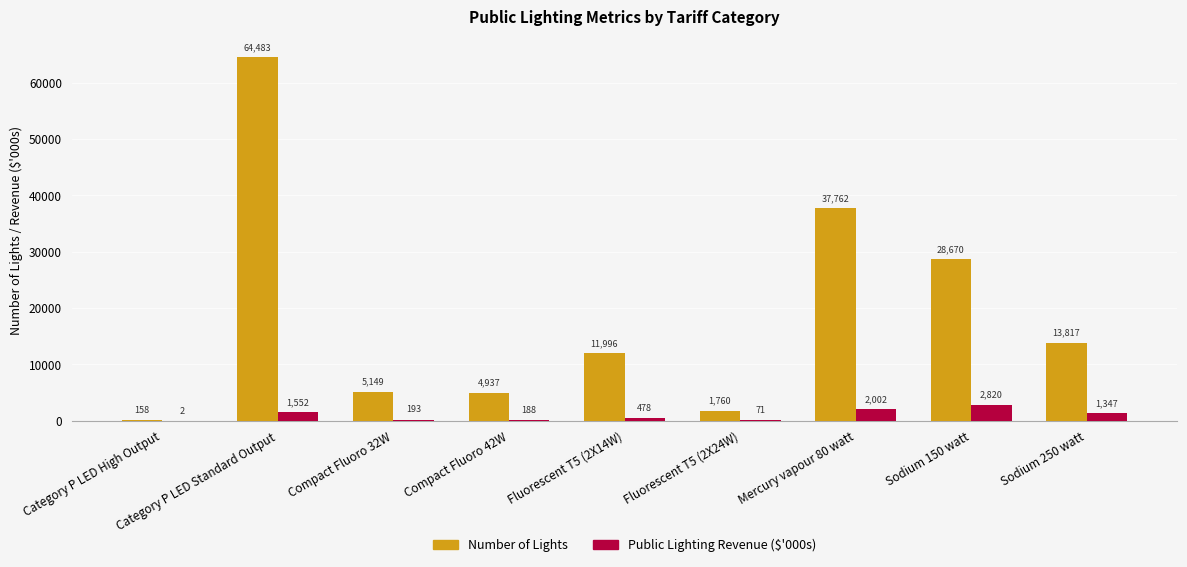

What is the maximum value for Number of Lights?

64483.0